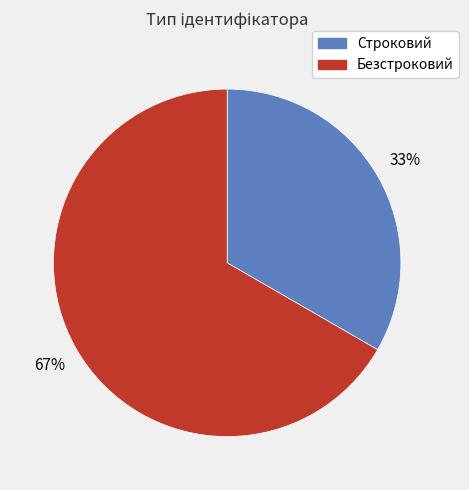

Combined, do Безстроковий and Строковий account for over 50%?

Yes